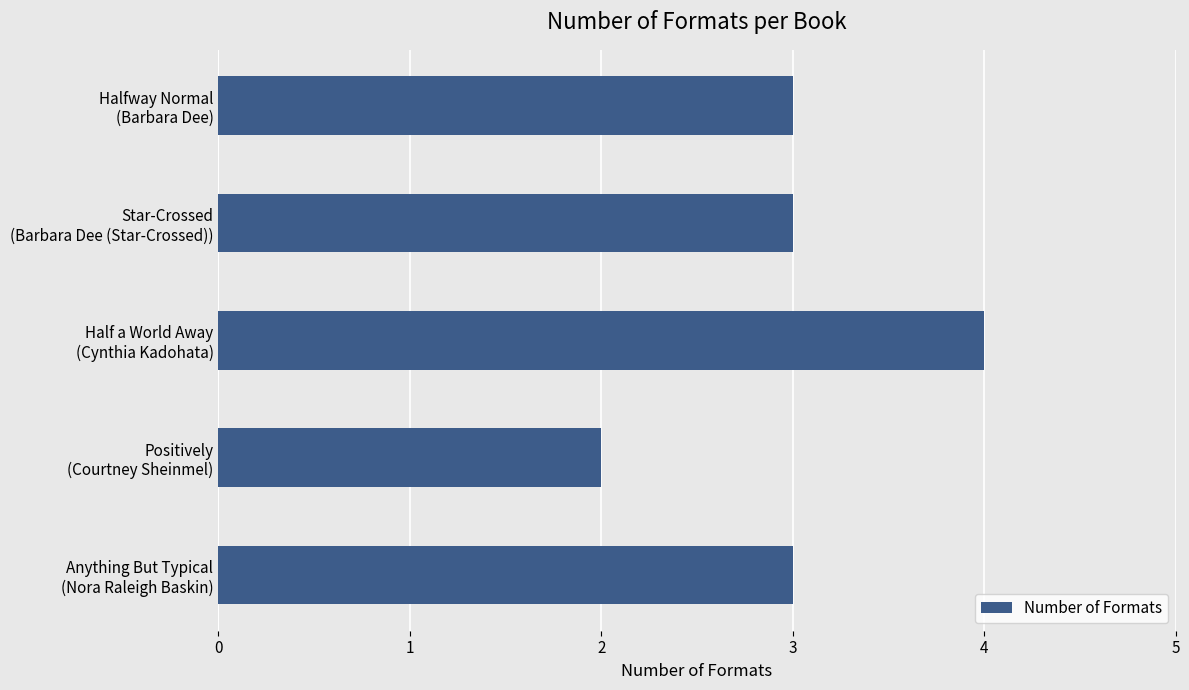

What is the maximum value shown in the chart?

4